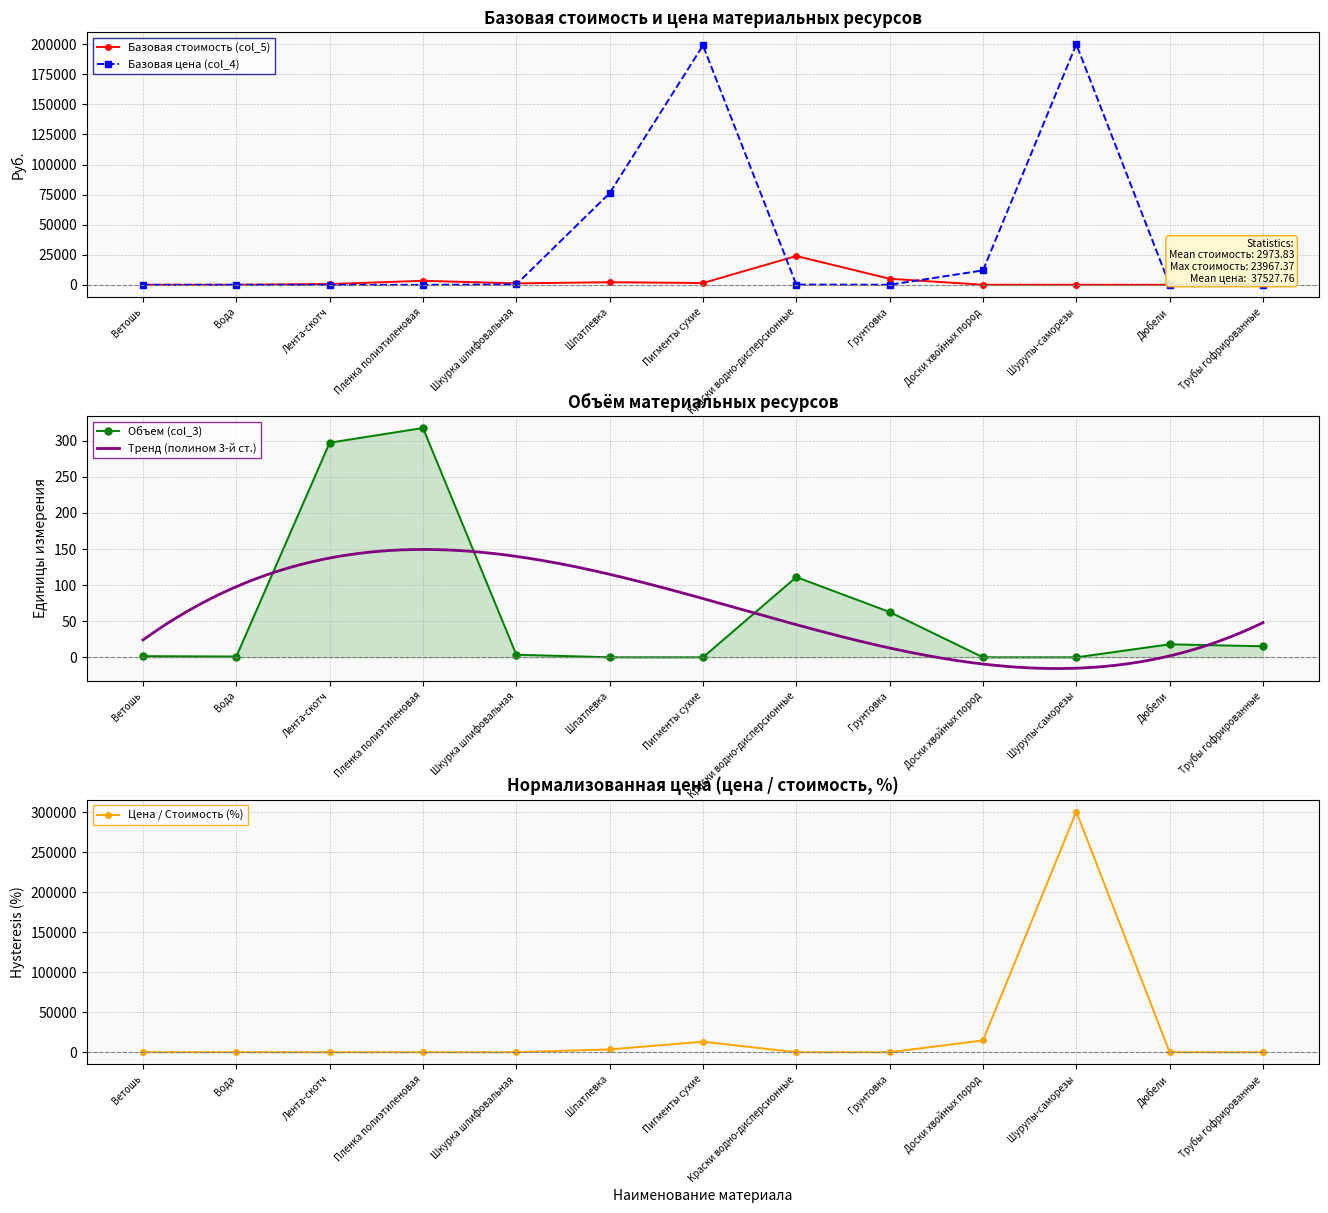

Where is Объем (col_3) nearest to the value 158?

Краски водно-дисперсионные